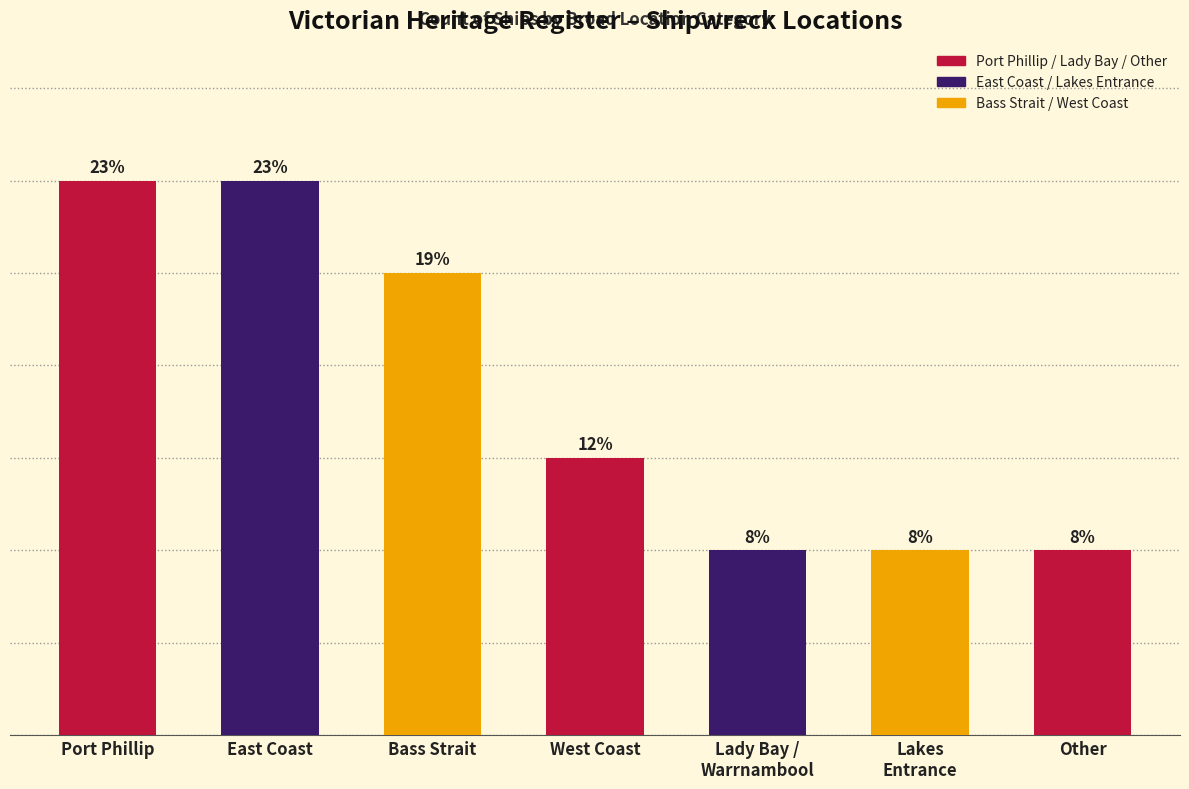

What is the value of the 3rd bar from the left?

5